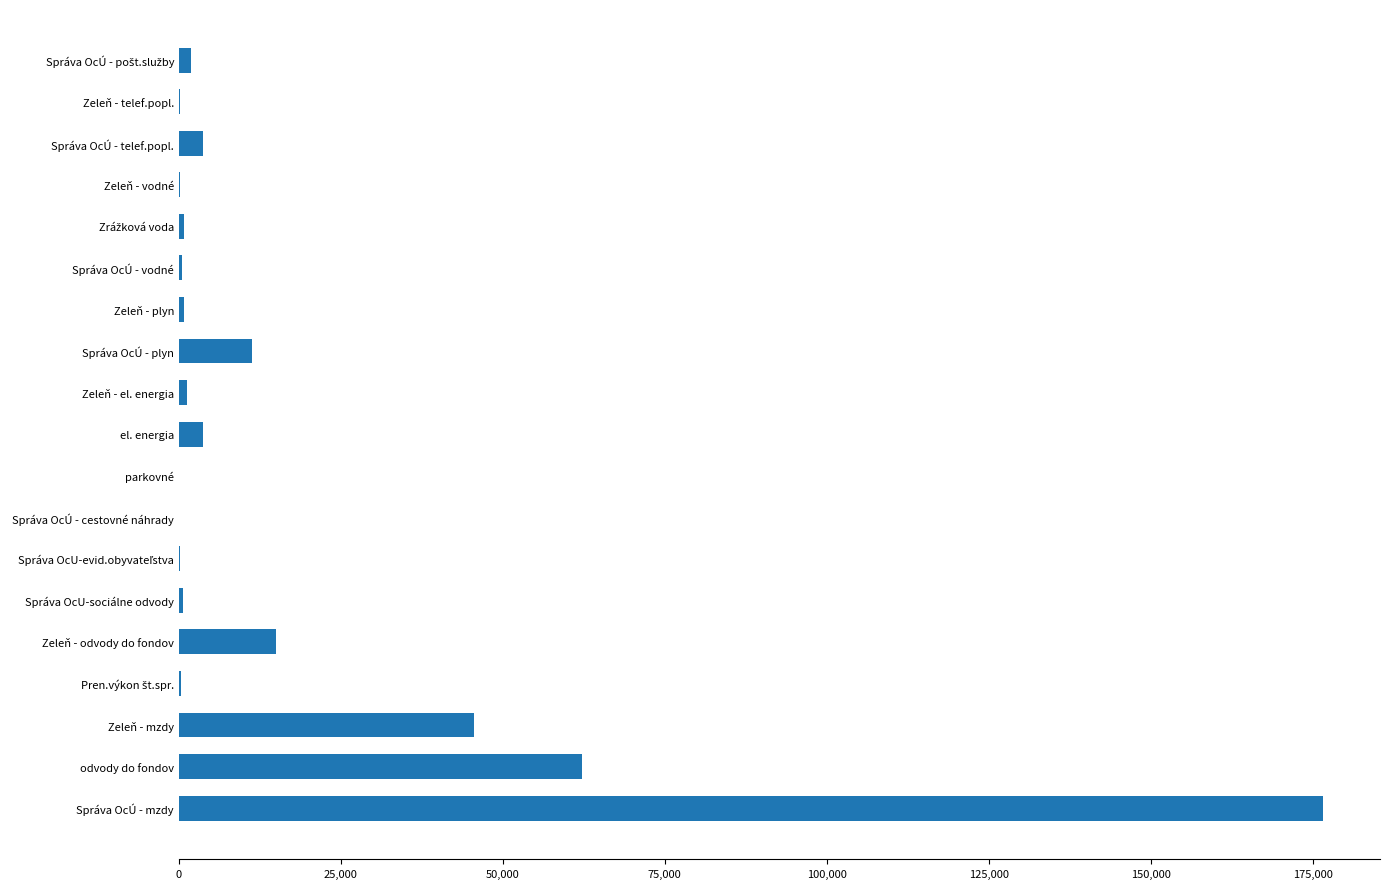

Which category has the highest value across all series?

Správa OcÚ - mzdy